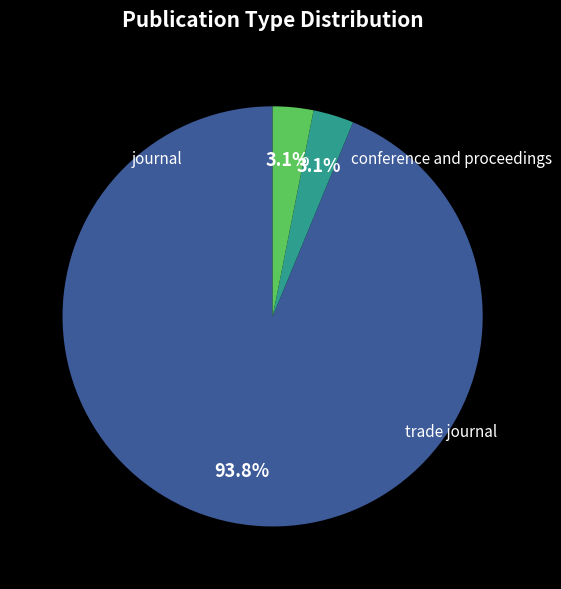

What is the change in value from journal to conference and proceedings?

-29